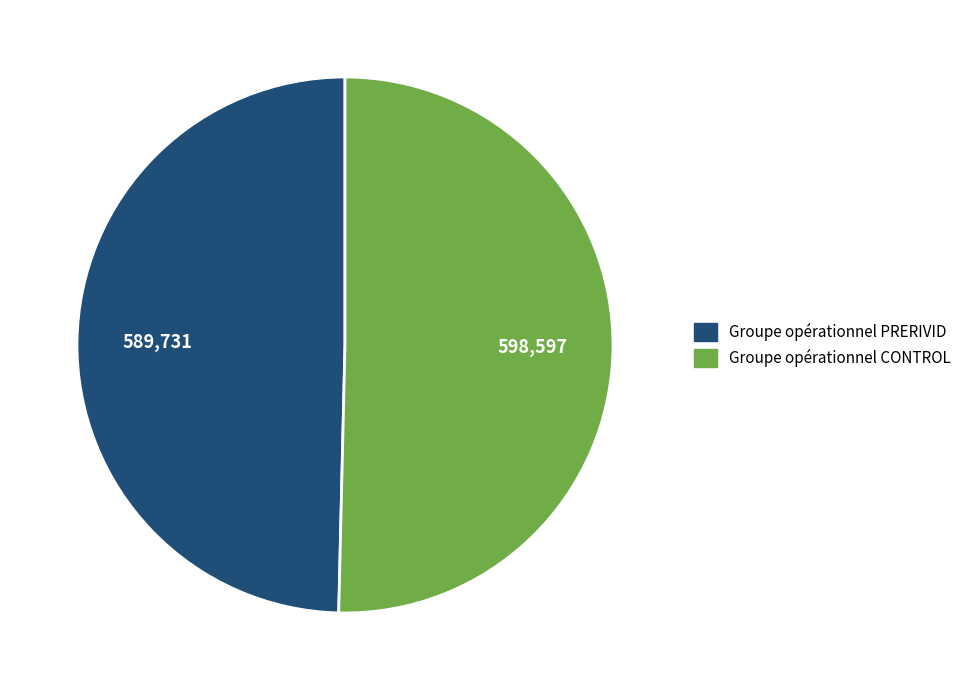

Count the number of slices in the pie.

2